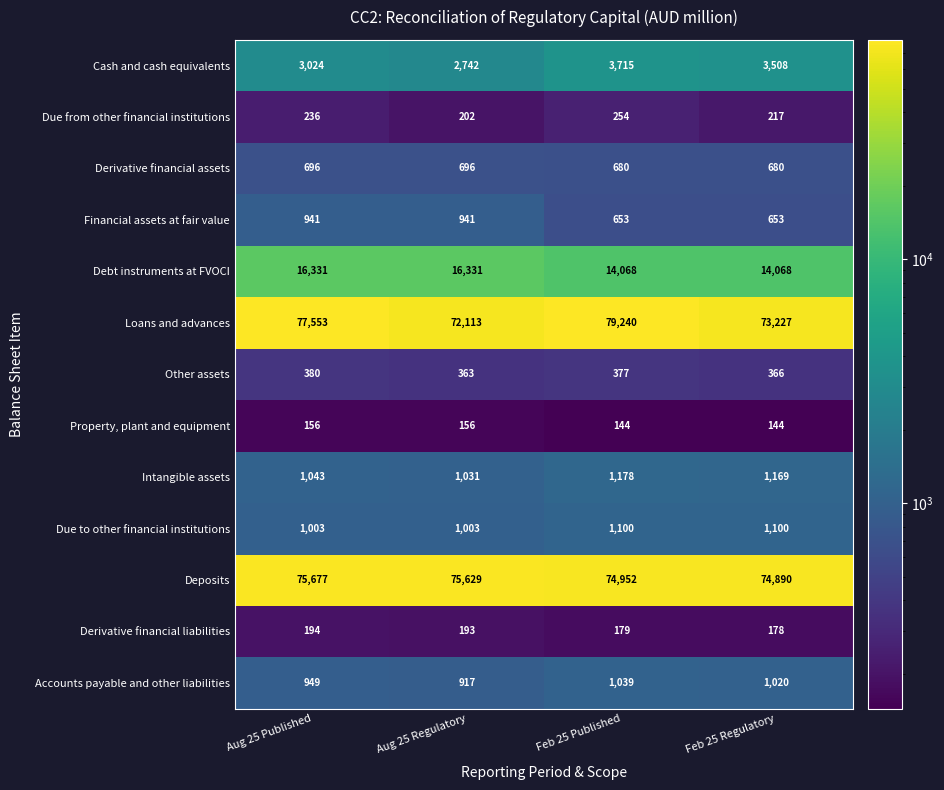

Which series changed the most between Aug 25 Regulatory and Feb 25 Published?

Loans and advances